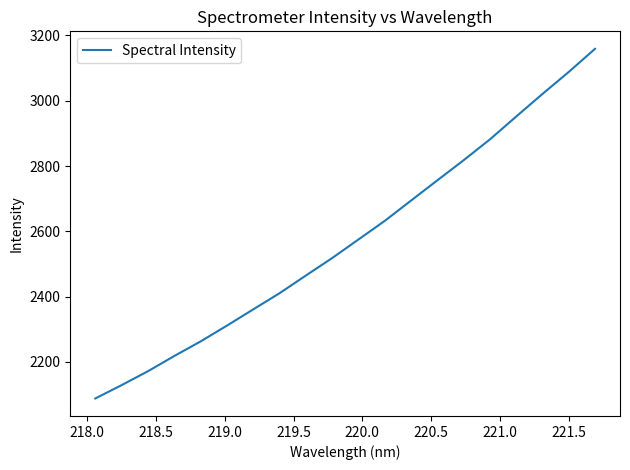

What is the smallest value displayed?

2088.1